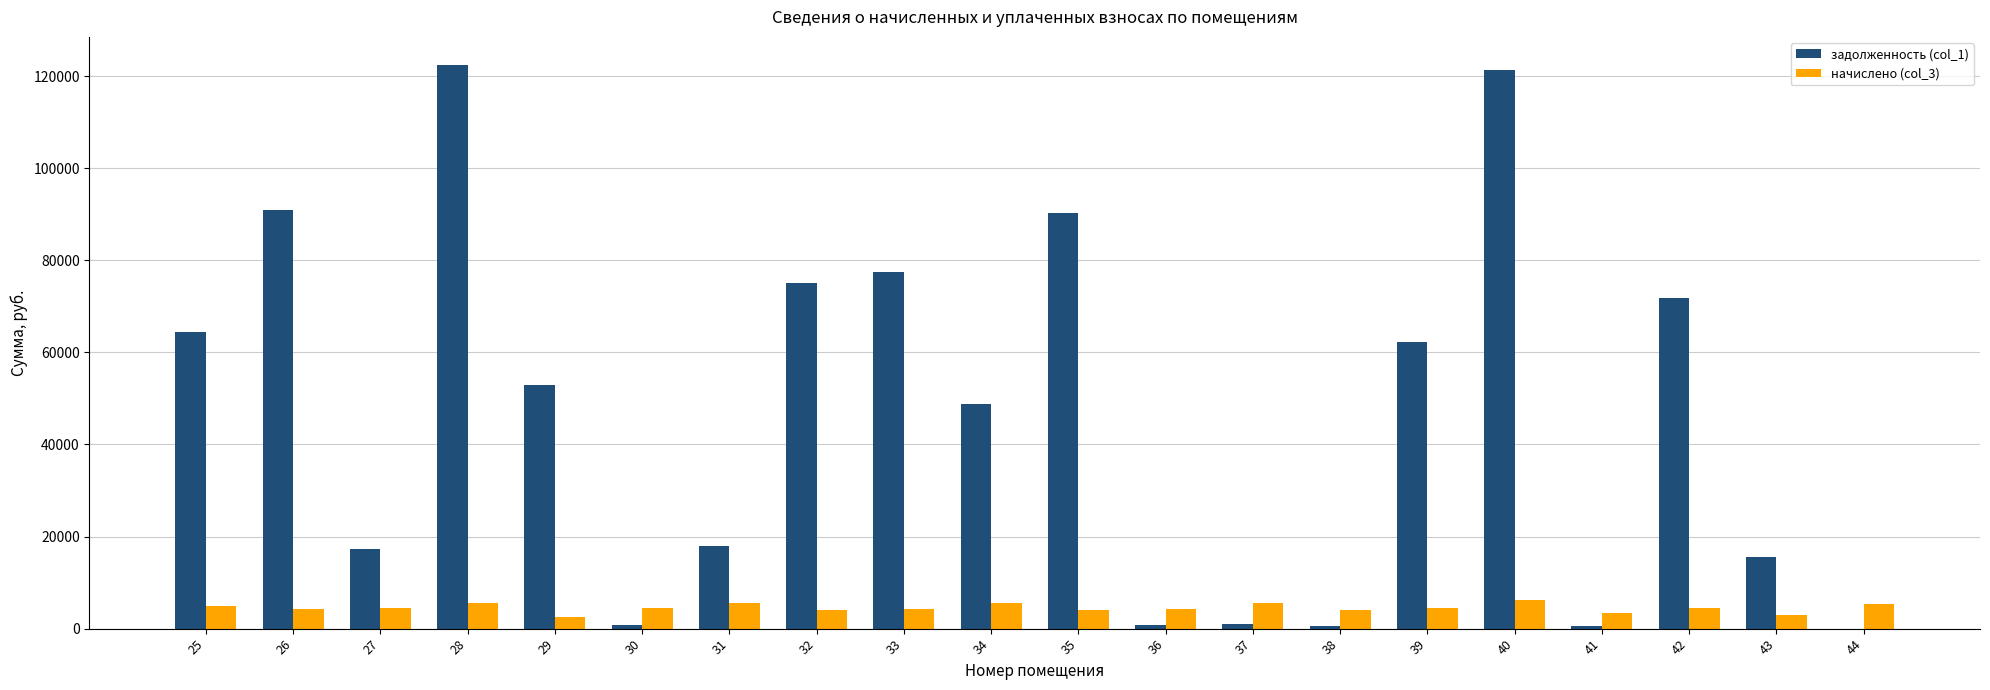

Where does the задолженность (col_1) series first go above 52900?

25